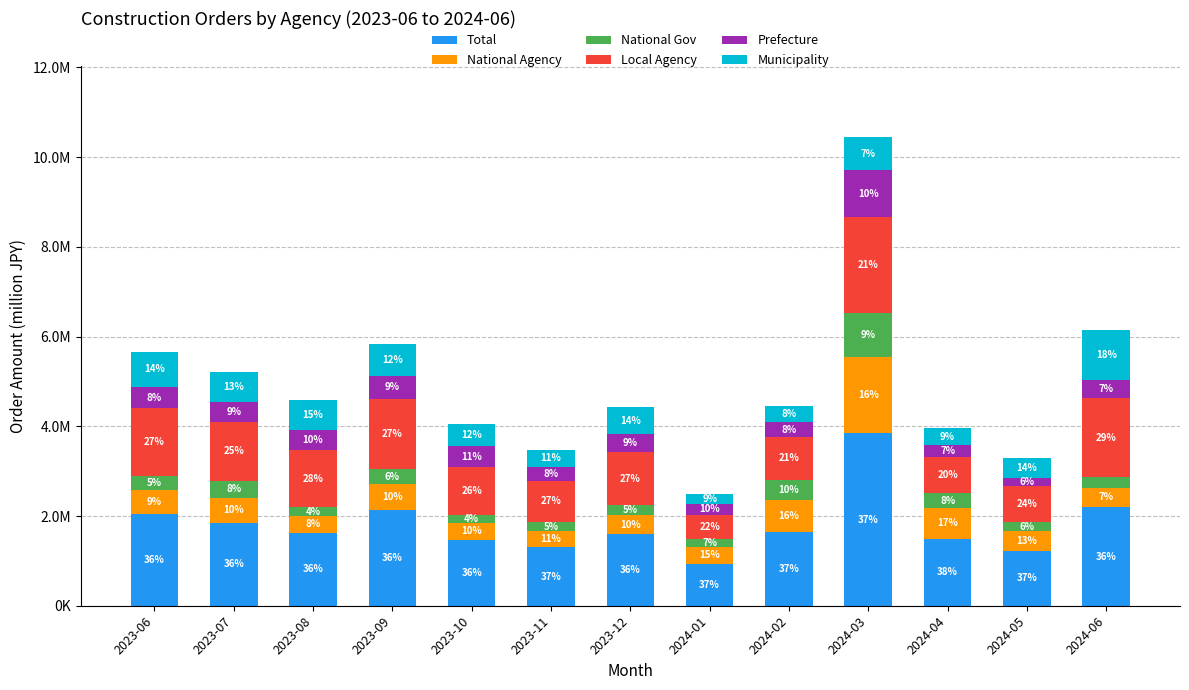

Which series has the largest total across all categories?

Total